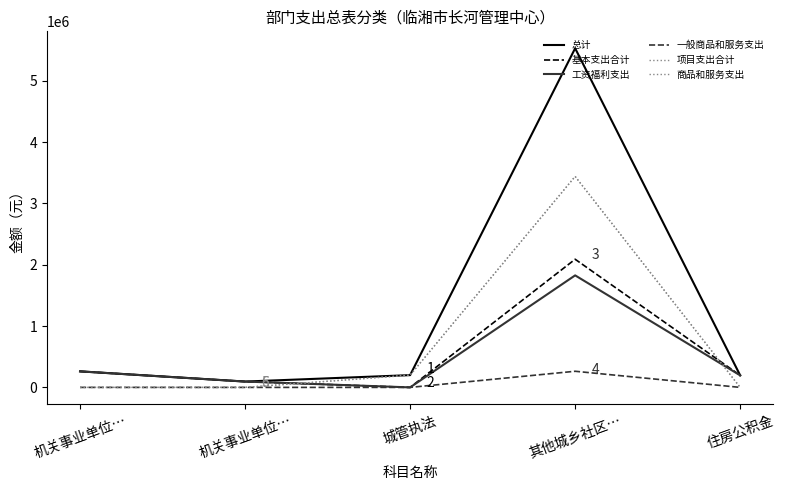

Does the chart display data point markers on the line(s)?

No